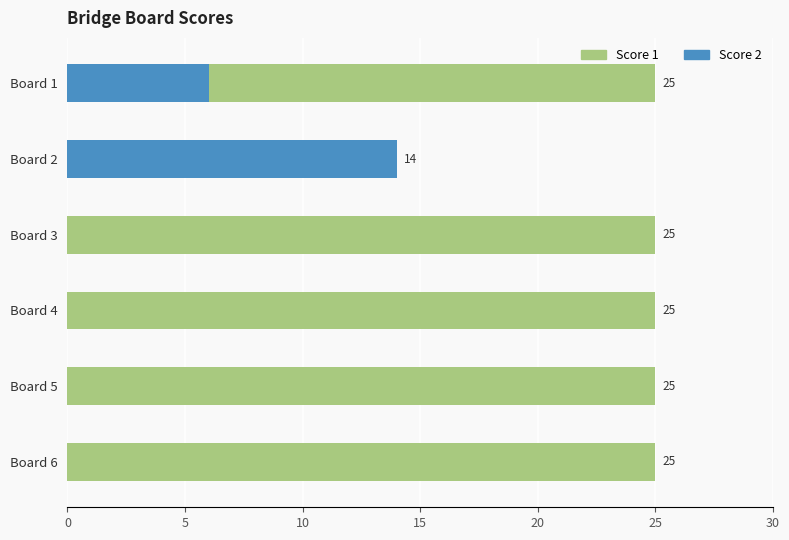

Is it true that Score 2 equals 3 at Board 1?

False